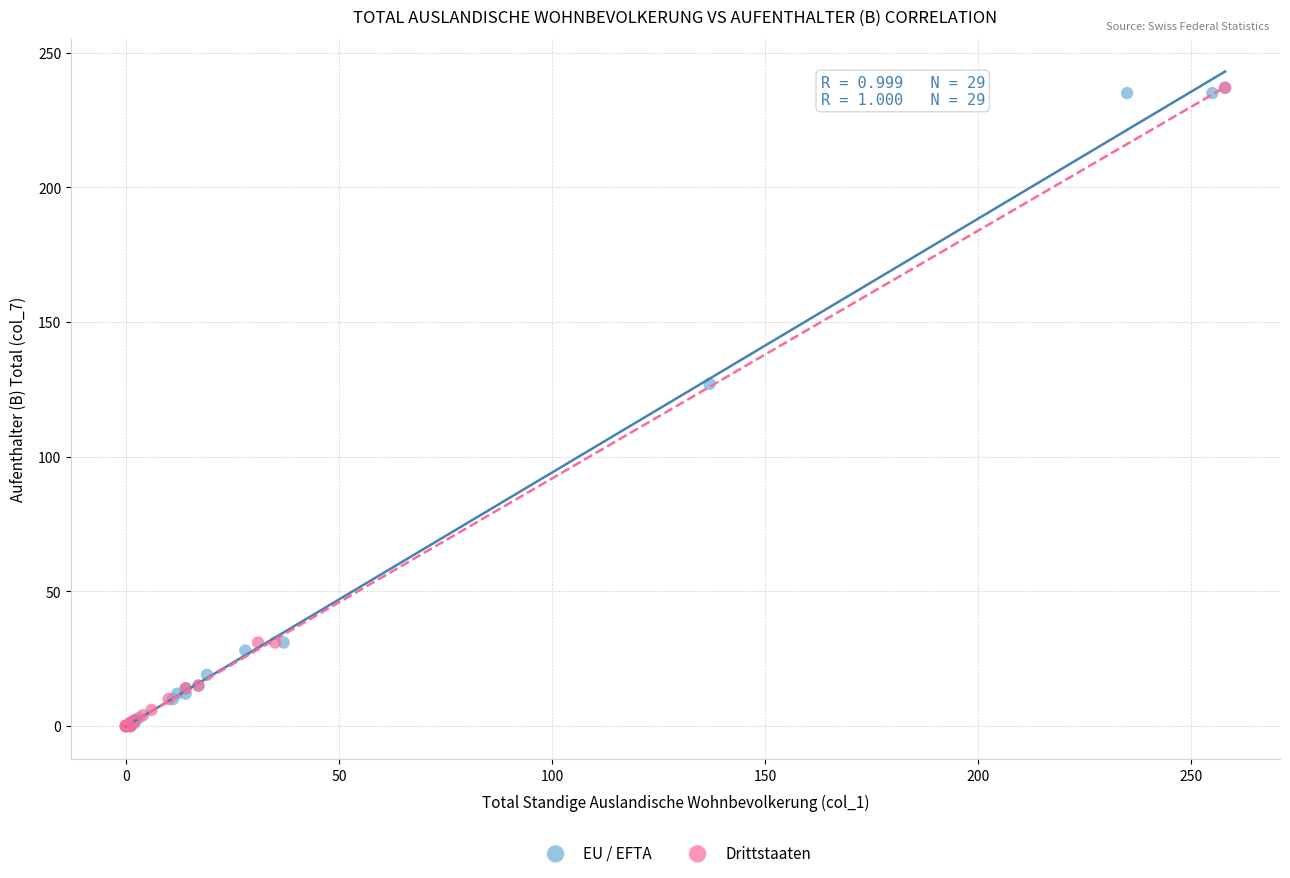

What are all the series names shown in the legend?

EU / EFTA, Drittstaaten